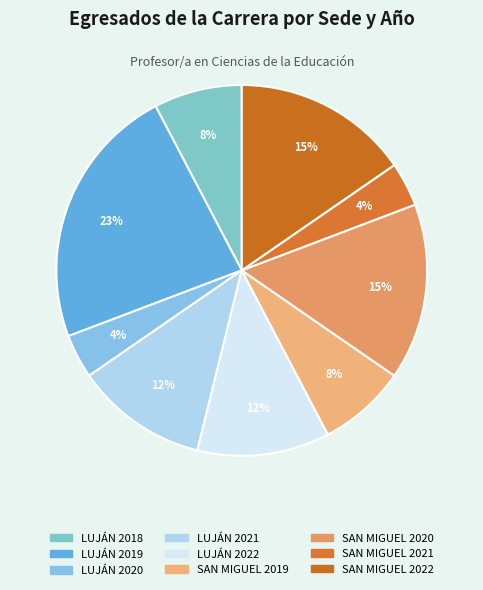

To the nearest percent, what is the difference between the largest and smallest slice percentages?

19%